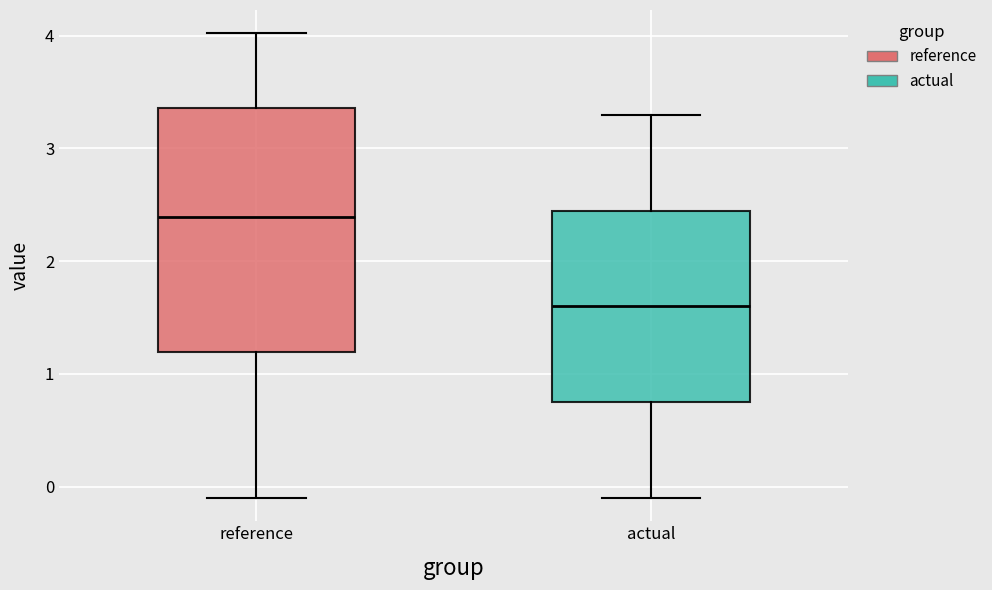

Which box has the highest median line?

reference